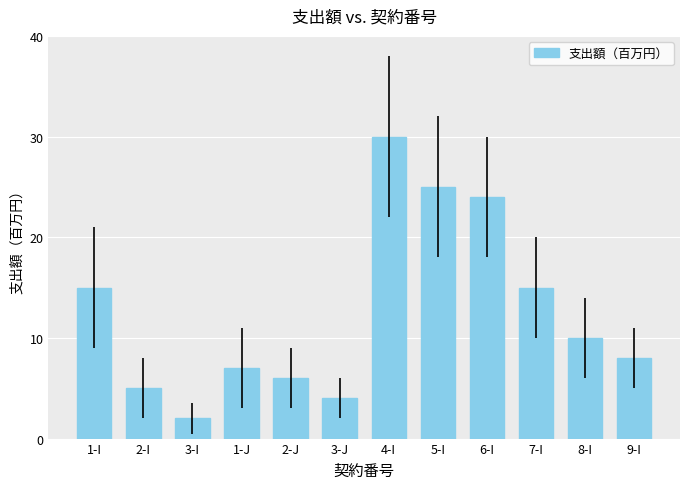

What is the sum of the values at 3-I and 7-I?

17